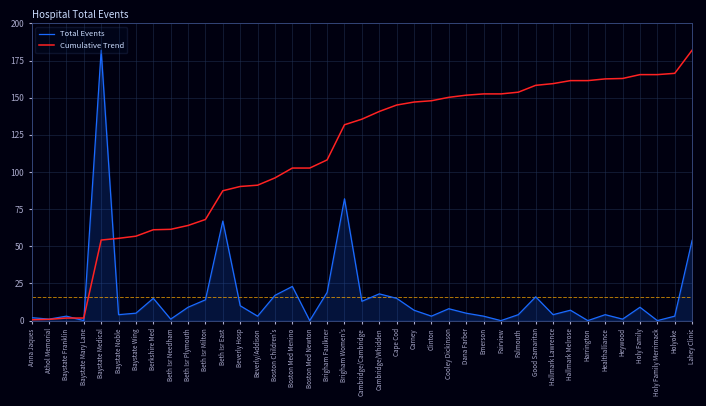

What is the difference between the second highest and minimum values?

82